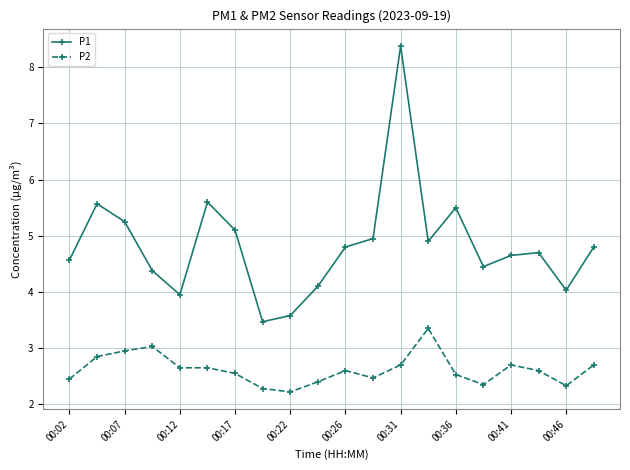

Rank the series by their maximum value, from highest to lowest.

P1, P2